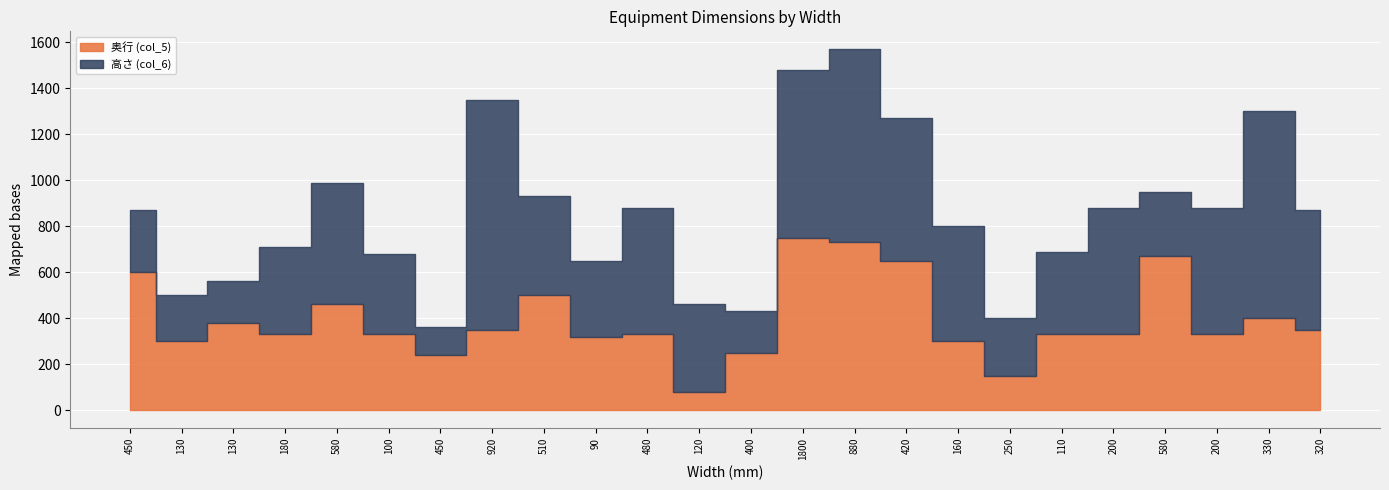

What is the difference between the 高さ (col_6) values at 180 and 320?

140